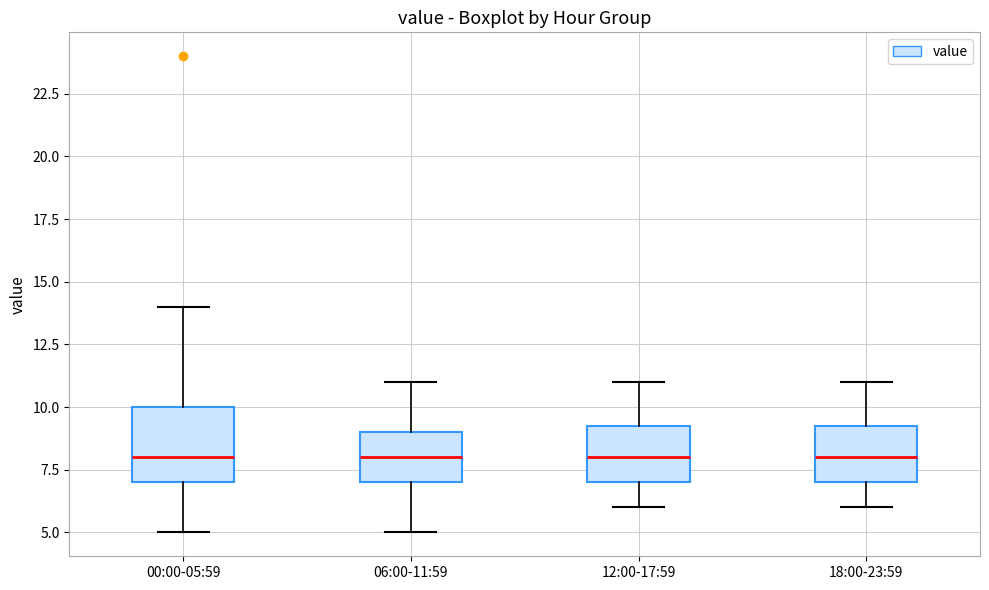

Where does the lower whisker of the box for 06:00-11:59 end on the y-axis? The values are not printed on the chart, so give them approximately, as read against the axis.

5.0